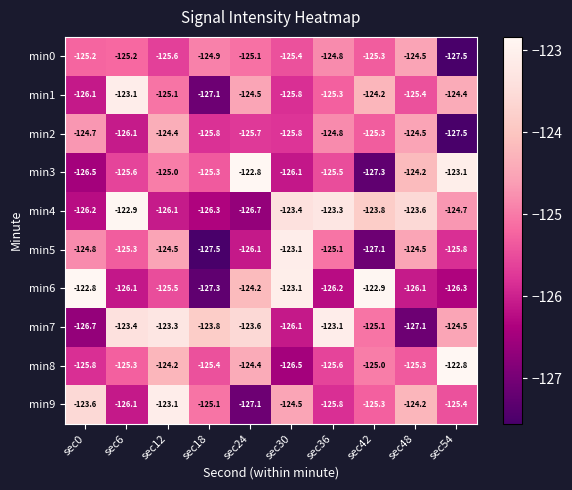

List the labels in order of min3 value, smallest first.

sec42, sec0, sec30, sec6, sec36, sec18, sec12, sec48, sec54, sec24